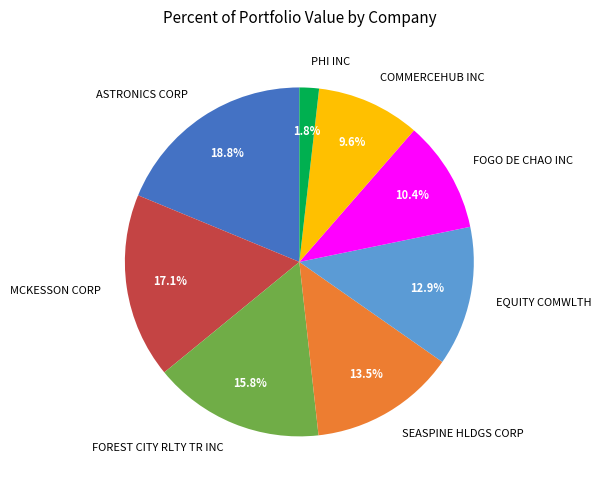

To the nearest percent, what is the average slice percentage?

12%